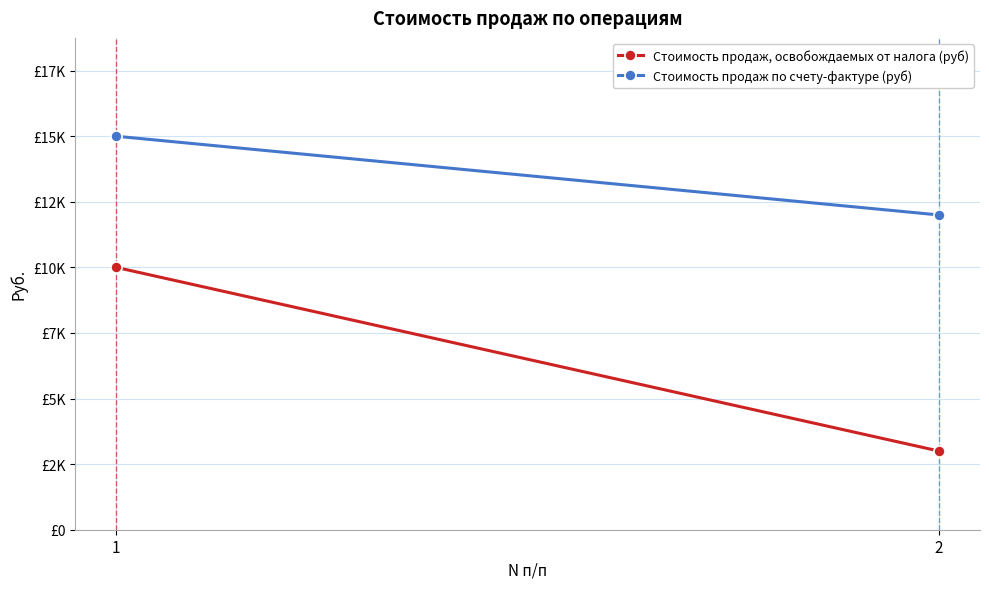

What are all the series names shown in the legend?

Стоимость продаж, освобождаемых от налога (руб), Стоимость продаж по счету-фактуре (руб)